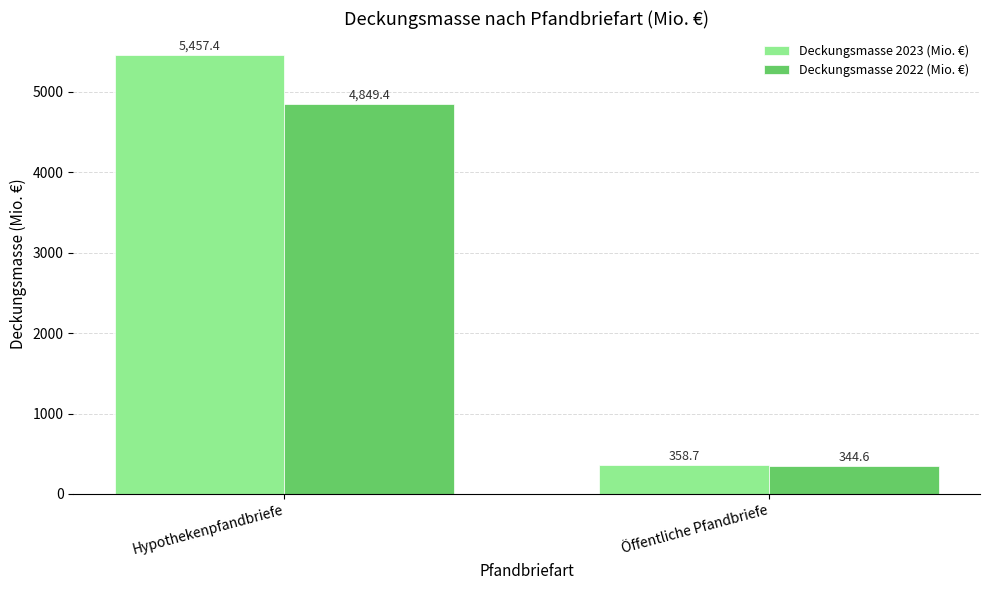

Rank the categories by Deckungsmasse 2022 (Mio. €) value from lowest to highest.

Öffentliche Pfandbriefe, Hypothekenpfandbriefe